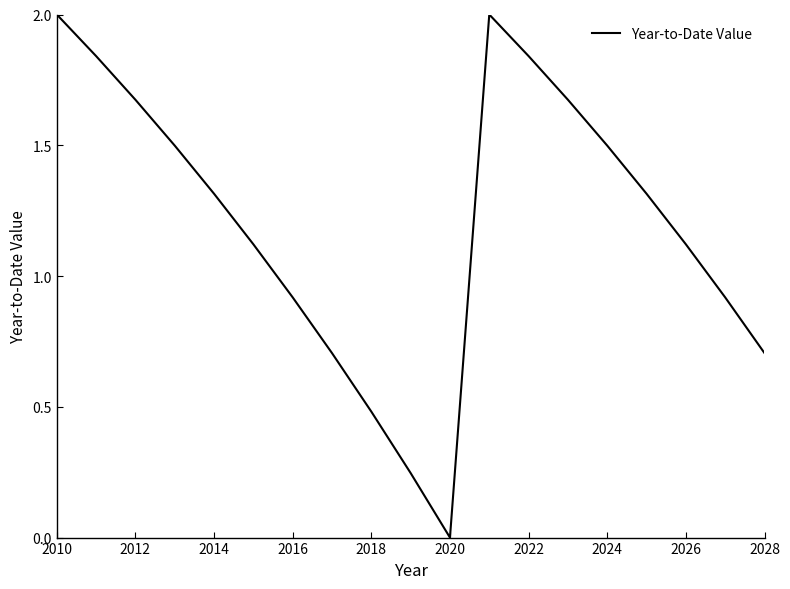

What is the difference between the maximum and minimum values?

2.0